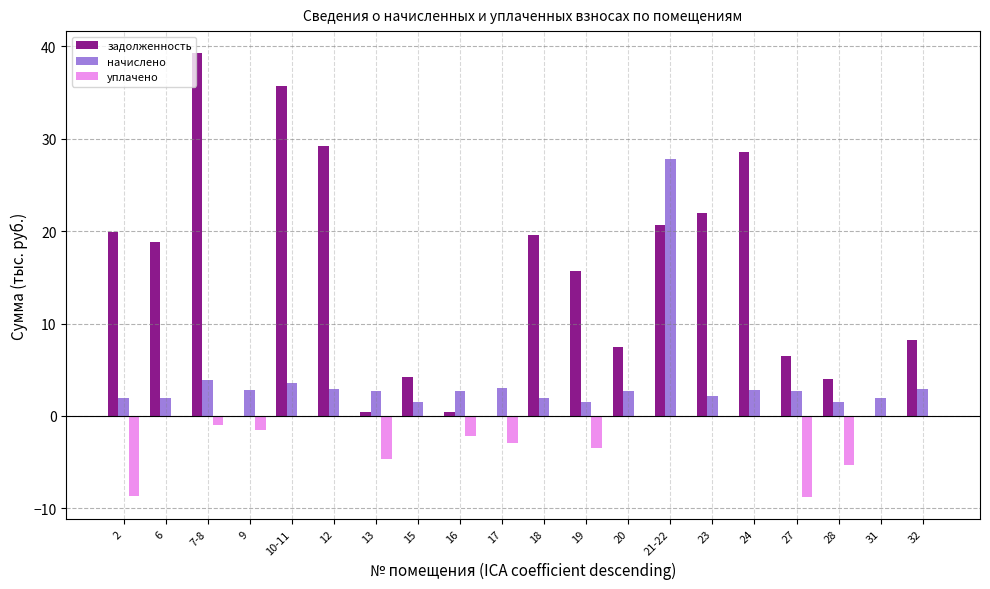

What is the sum of all начислено values?

75.3